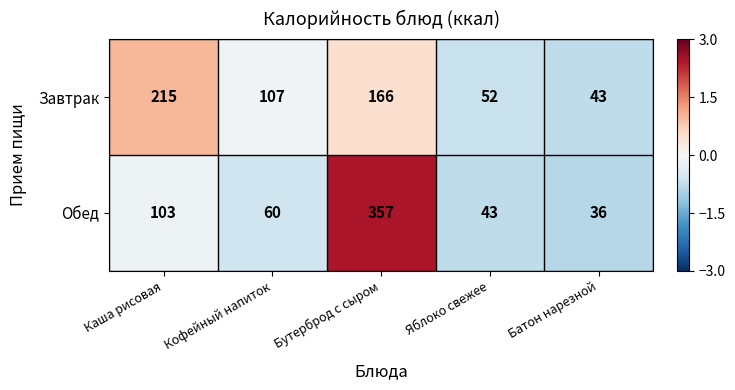

Rank the series by their maximum value, from highest to lowest.

Обед, Завтрак